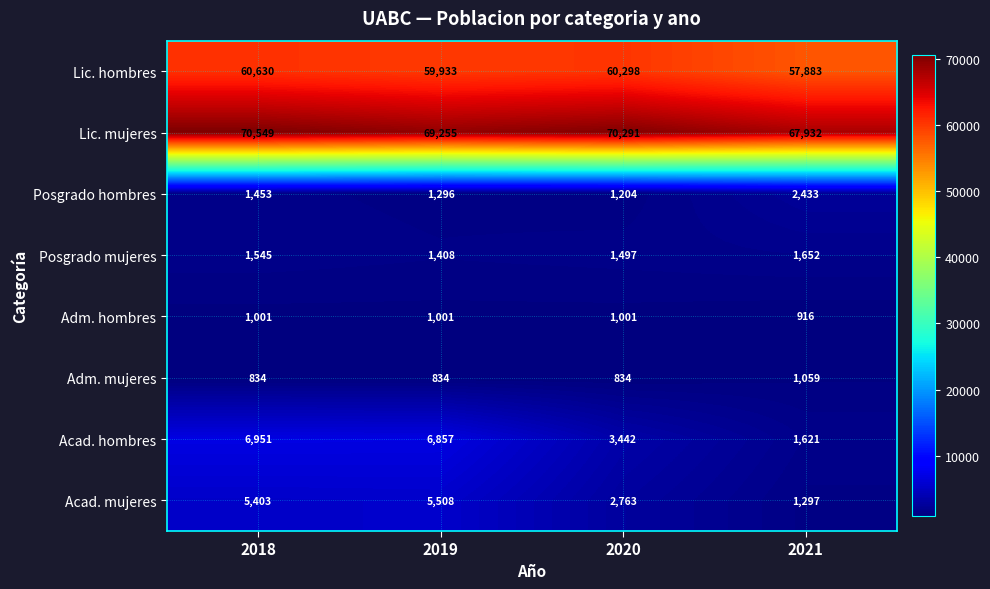

Which series has the widest spread of values?

Acad. hombres